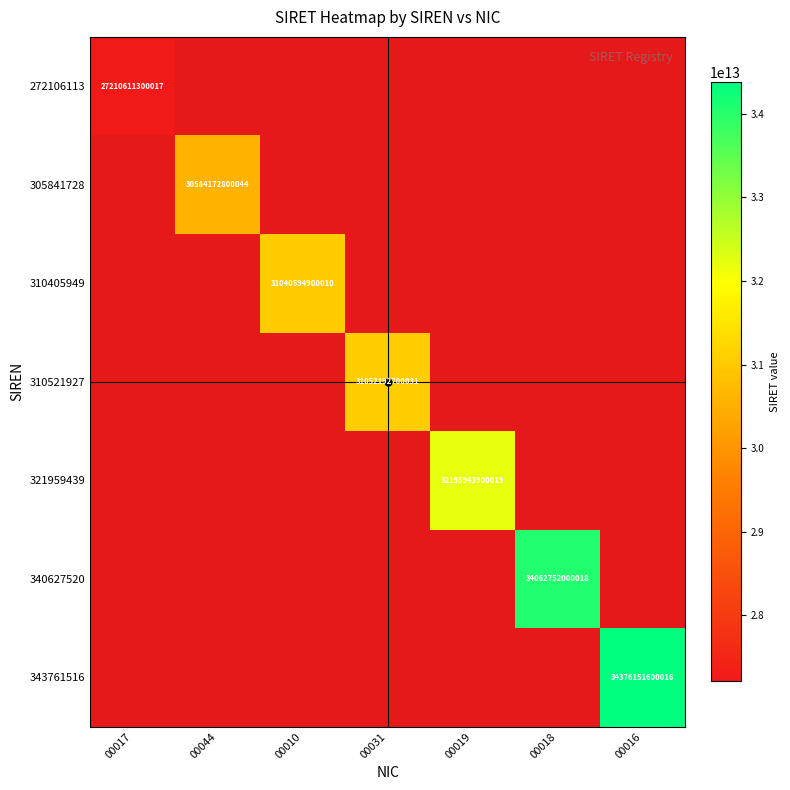

Rank the series at 00016 from lowest to highest value.

272106113, 305841728, 310405949, 310521927, 321959439, 340627520, 343761516